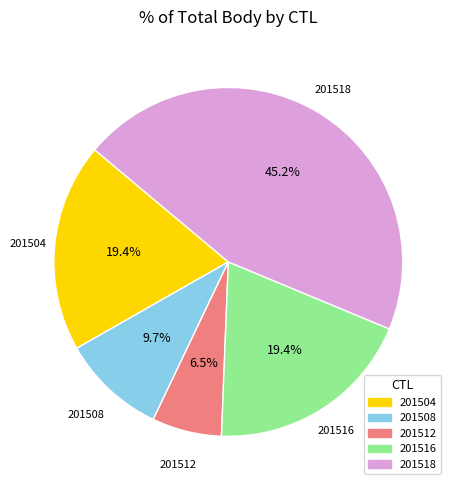

Count the number of slices in the pie.

5